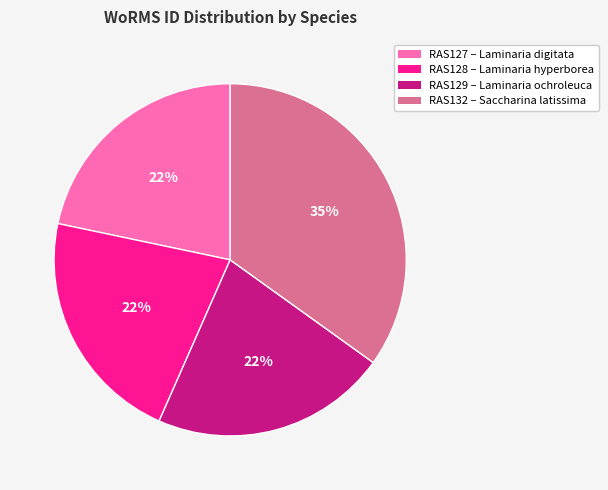

Is there a majority slice in this chart?

No